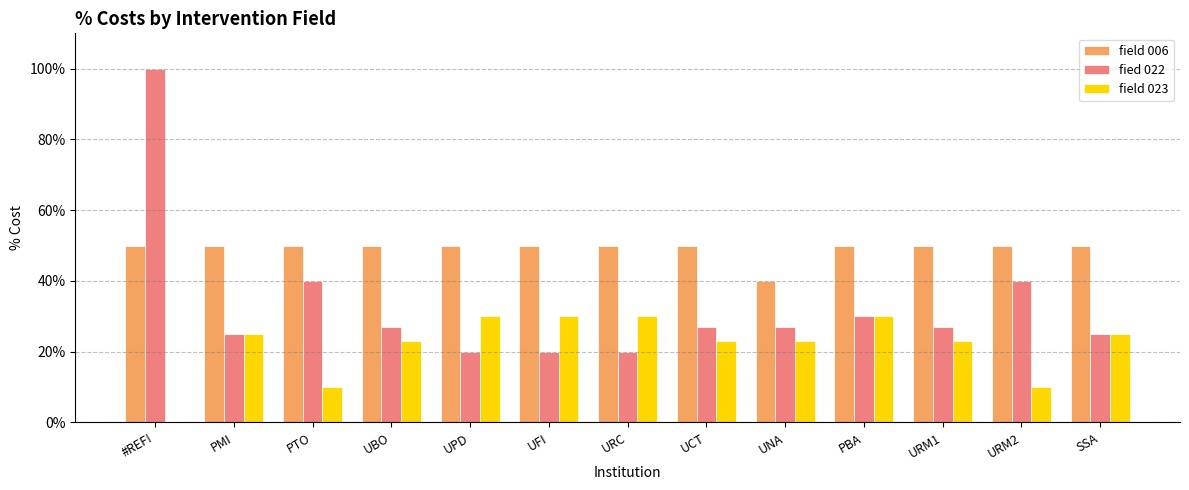

Does the chart contain stacked bars?

No